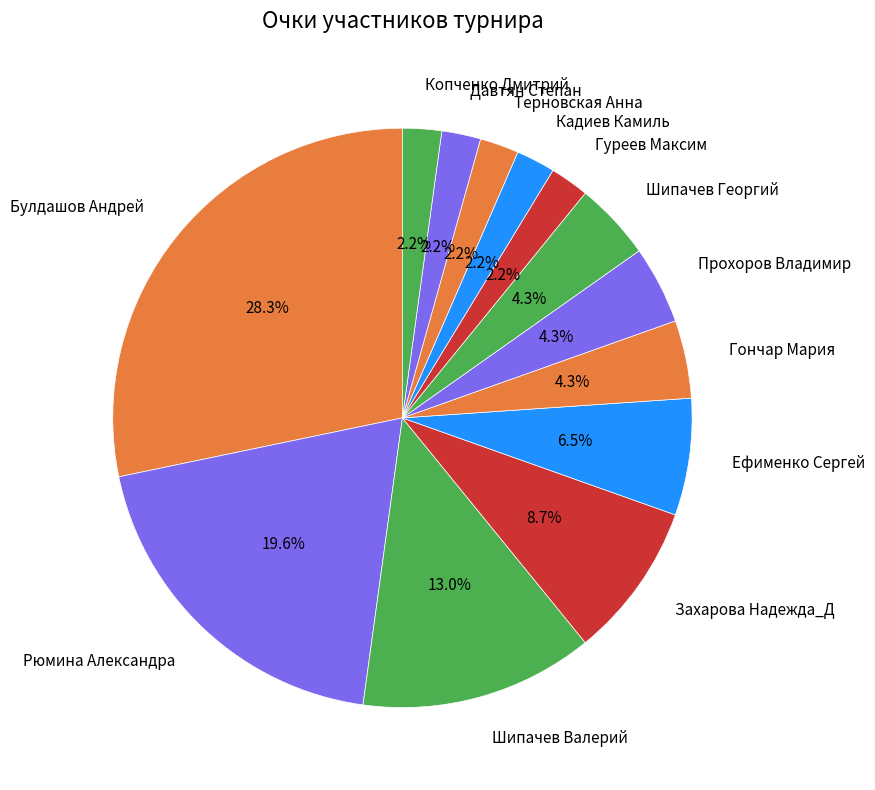

Does Терновская Анна account for over 50% of the chart?

No